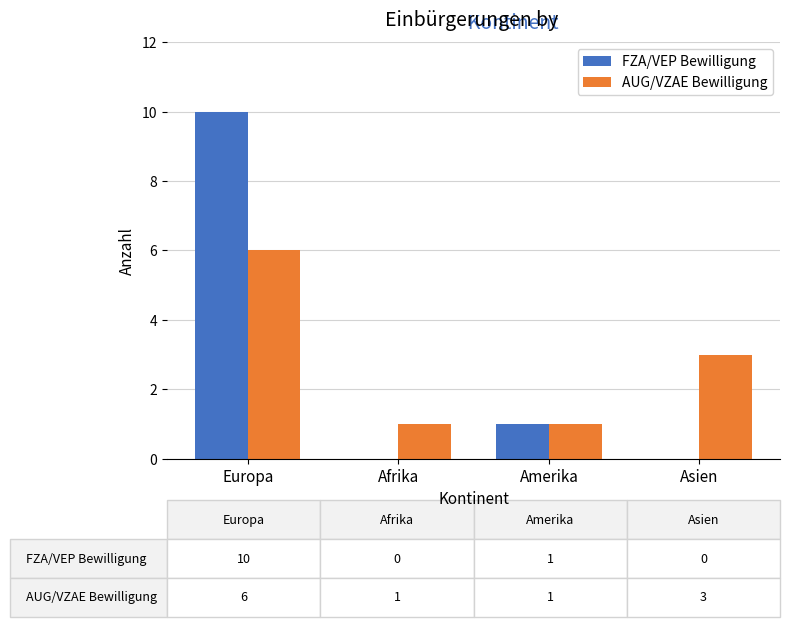

Are the bars horizontal?

No